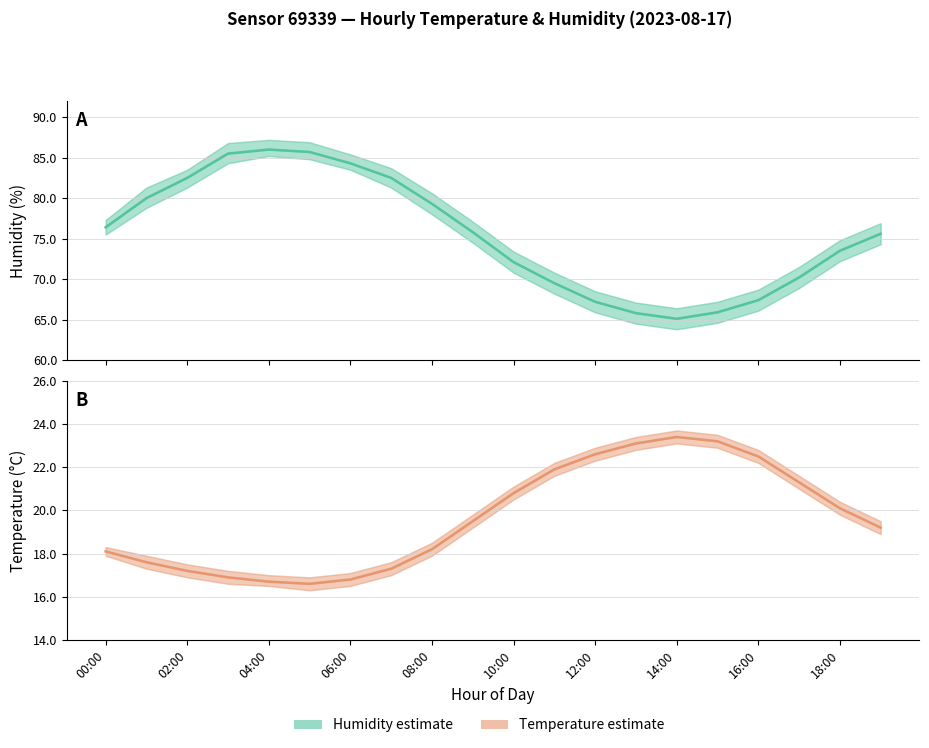

What are all the series names shown in the legend?

humidity, temperature